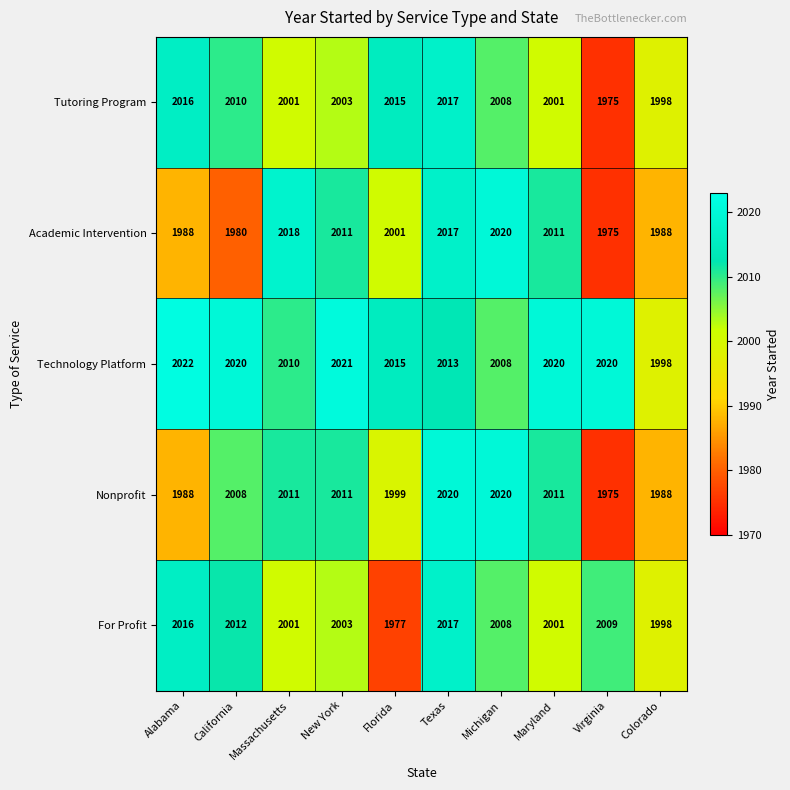

At which category does the chart reach its minimum across all series?

Virginia